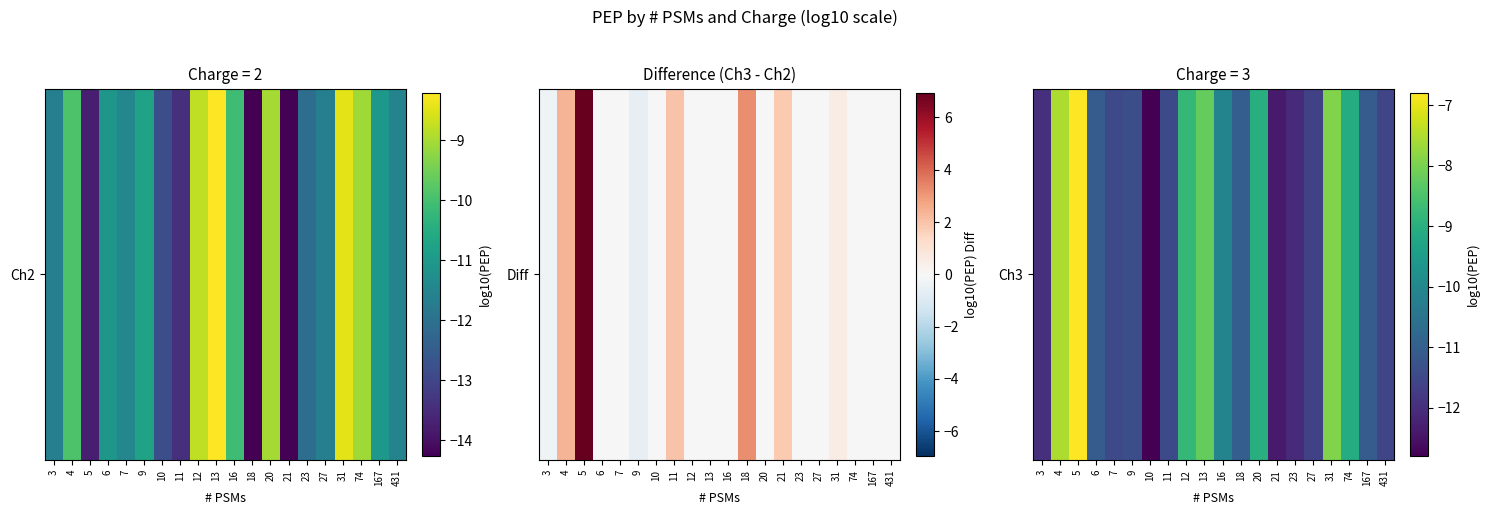

Count the number of data series in this chart.

1